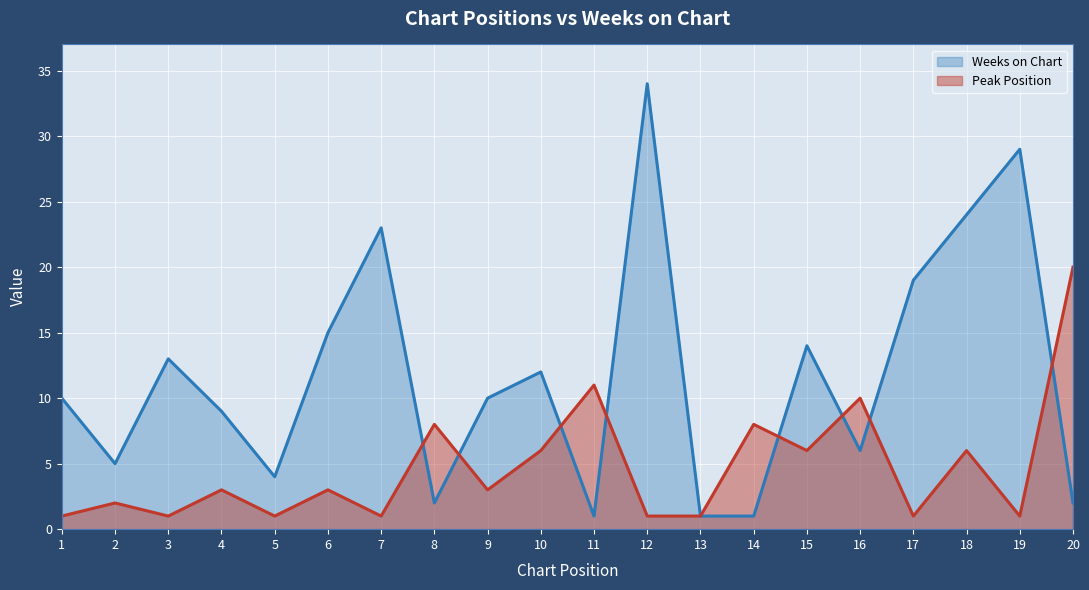

What is the value of the Peak Position point at the 12th from the left?

1